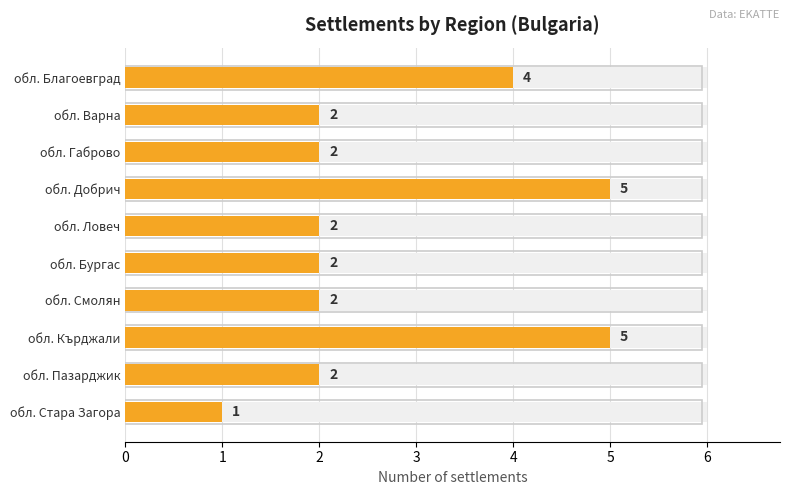

What value does the data have at обл. Ловеч?

2